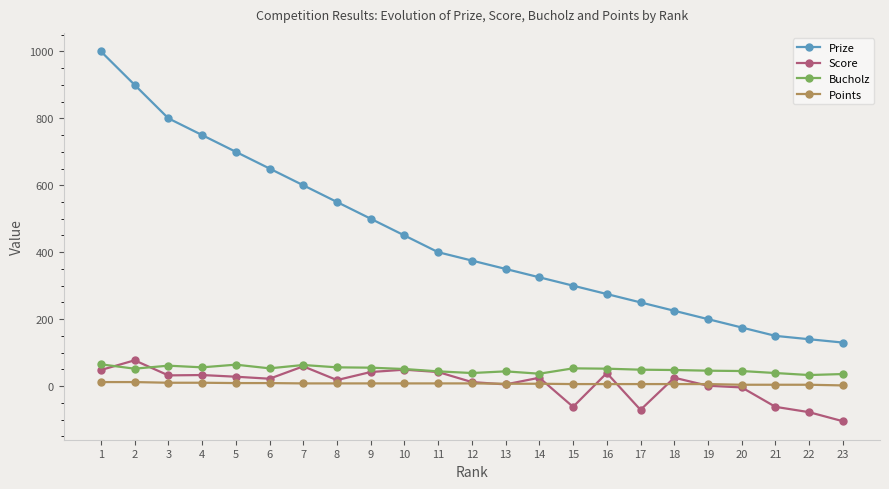

What is the difference between the highest and lowest values at 23?

235